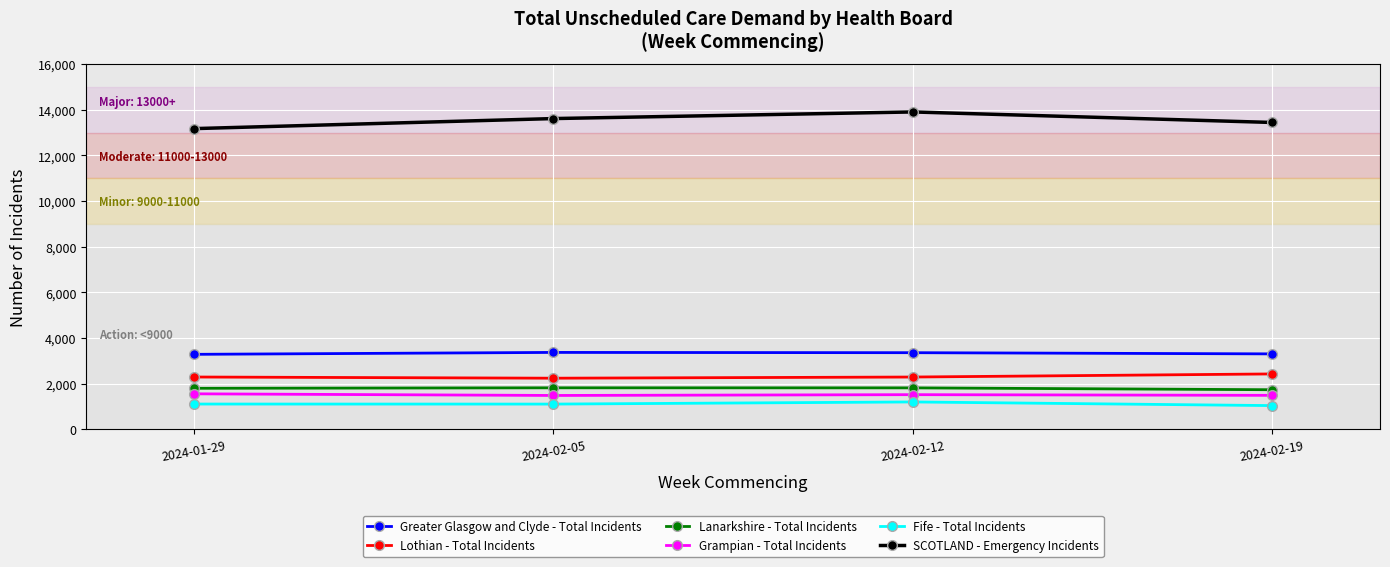

What is the label of the 2nd point from the left?

2024-02-05